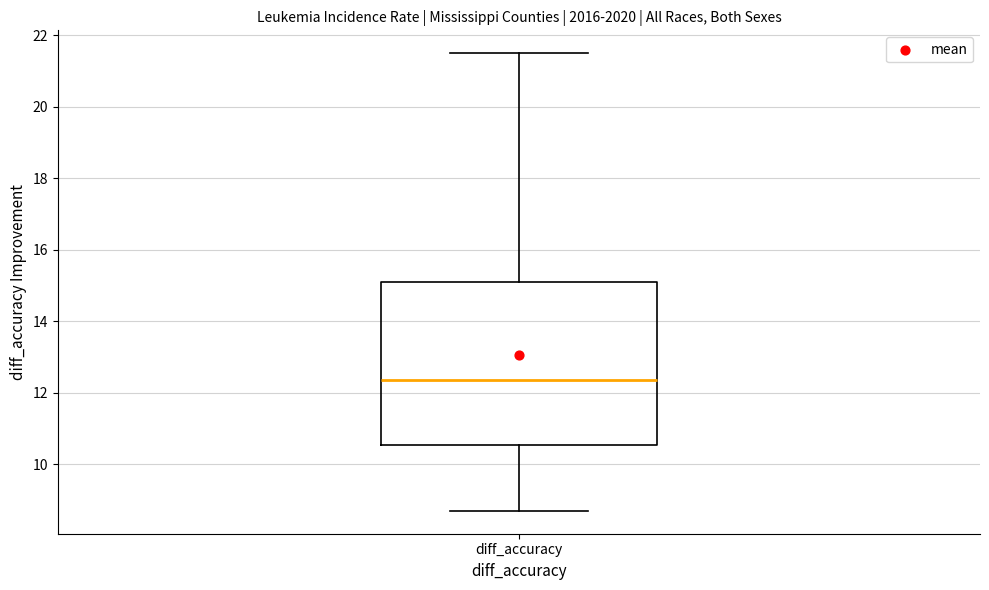

Read this box plot against the y-axis: the position of the median line, the range covered by the box, and the ends of both whiskers. The values are not printed on the chart, so give them approximately, as read against the axis.

median 12.4, box 10.6 to 15.2, whiskers 8.8 to 21.6